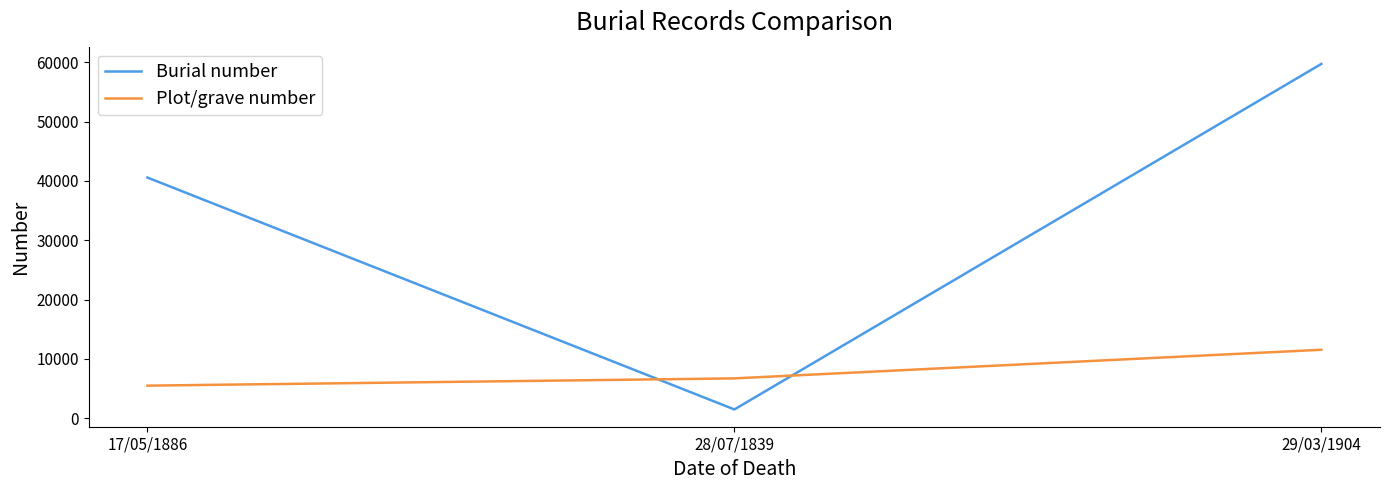

What is the minimum value for Burial number?

1462